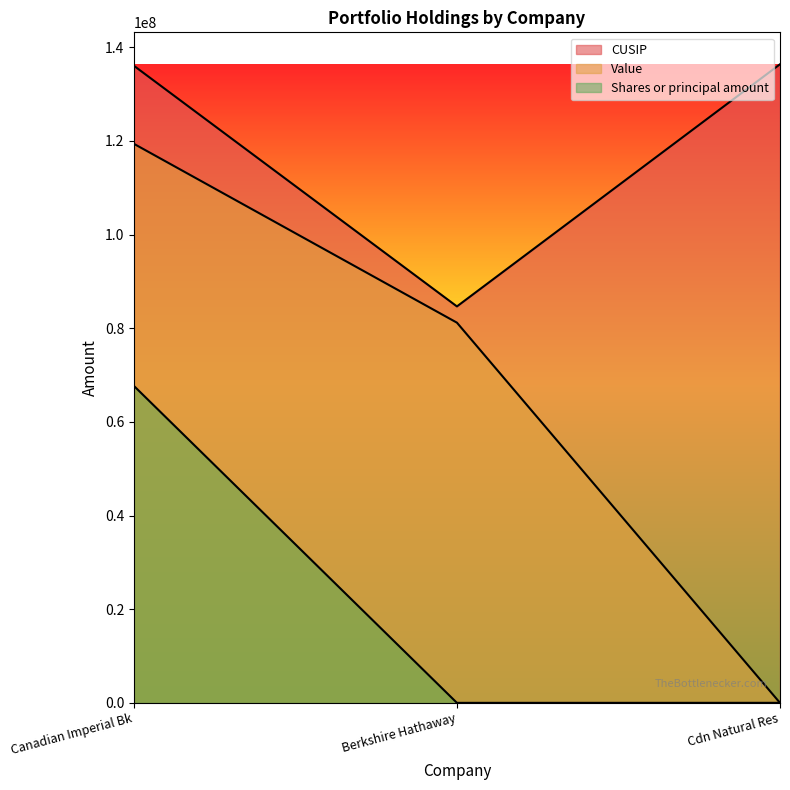

Rank the series at Canadian Imperial Bk from highest to lowest value.

CUSIP, Value, Shares or principal amount